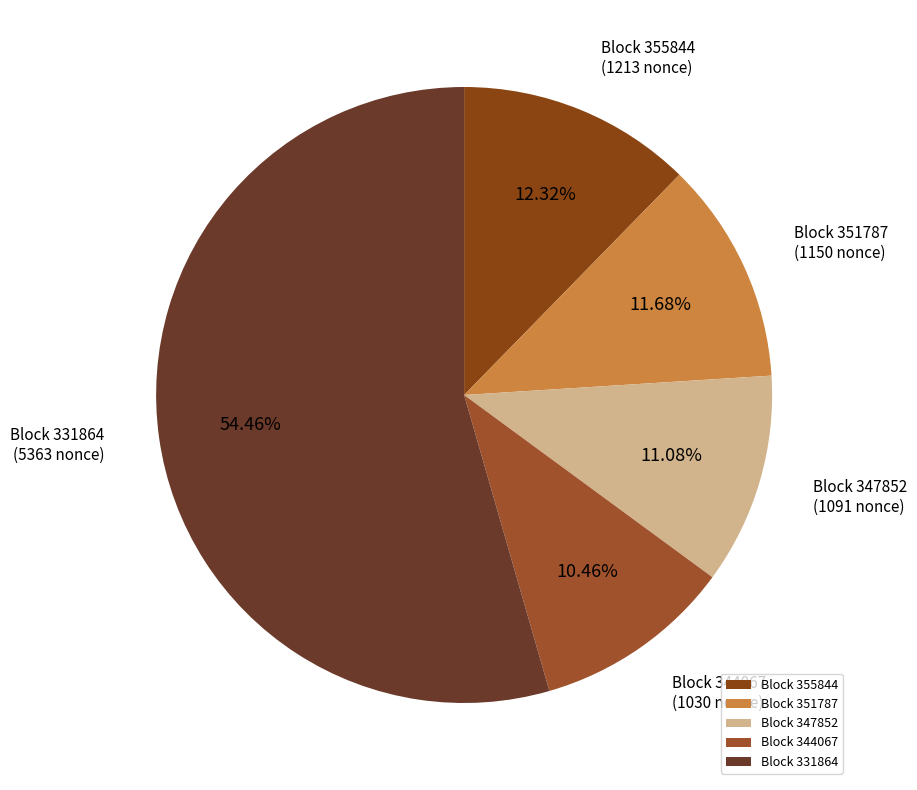

Approximately how many times larger is the value at Block 331864 compared to Block 355844?

4.4